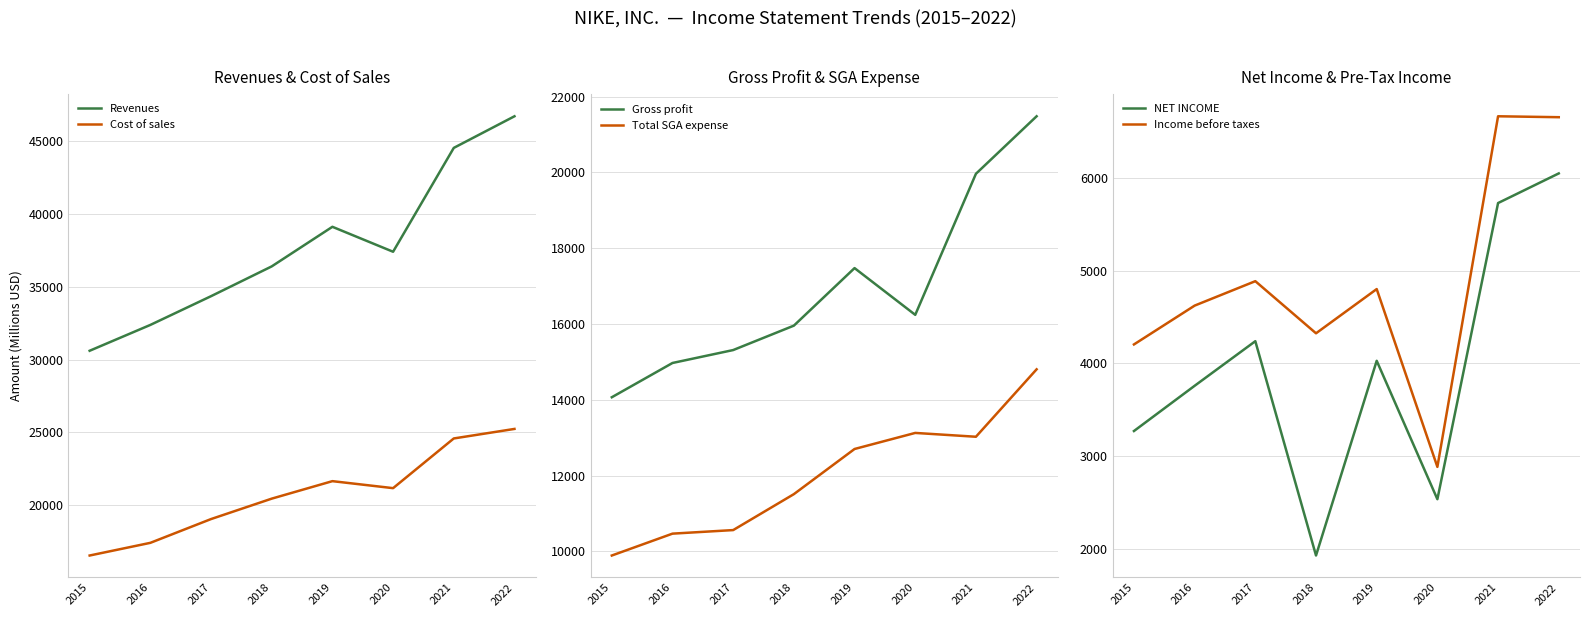

The Cost of sales series shows 15351 at 2022. True or false?

False